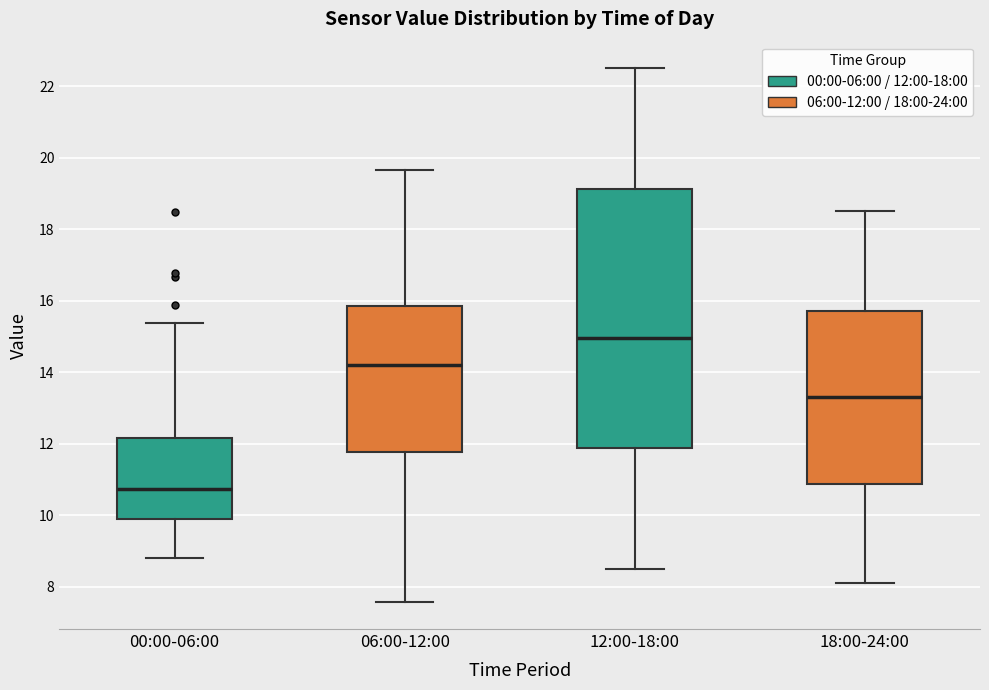

Reading left to right, read every box against the y-axis: the position of its median line, the range the box covers, and the ends of its whiskers. The values are not printed on the chart, so give them approximately, as read against the axis.

00:00-06:00: median 10.8, box 9.8 to 12.2, whiskers 8.8 to 15.4
06:00-12:00: median 14.2, box 11.8 to 15.8, whiskers 7.6 to 19.6
12:00-18:00: median 15.0, box 11.8 to 19.2, whiskers 8.6 to 22.6
18:00-24:00: median 13.4, box 10.8 to 15.8, whiskers 8.2 to 18.6